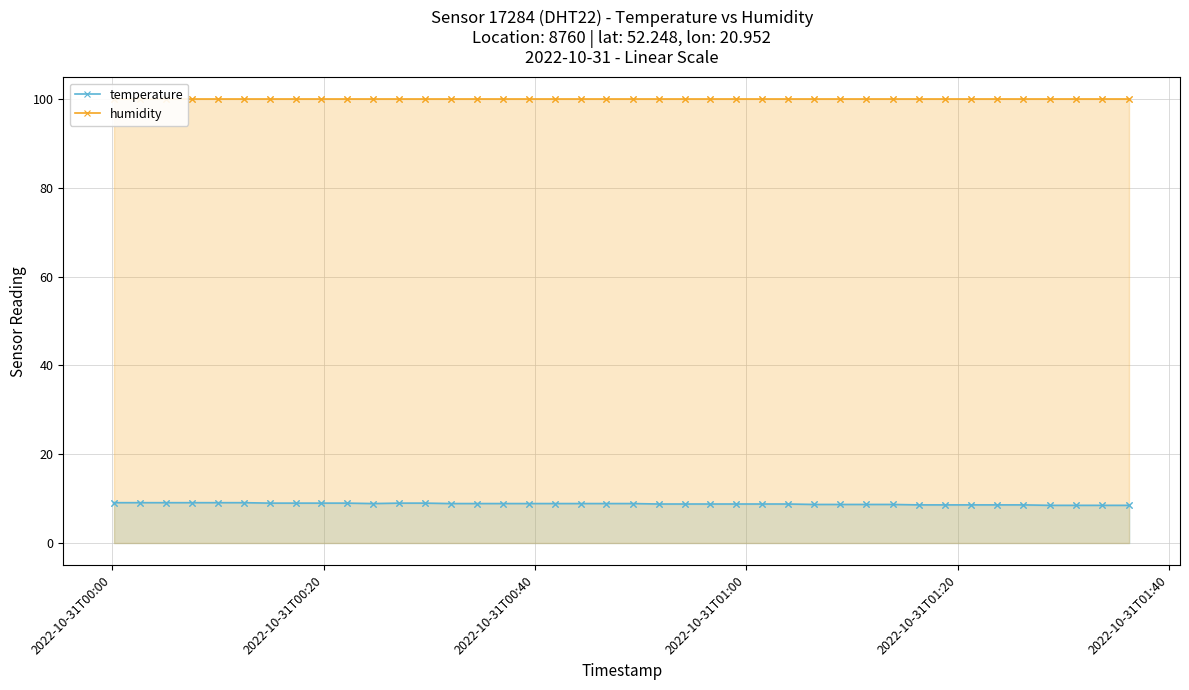

Which series has the largest total across all categories?

humidity